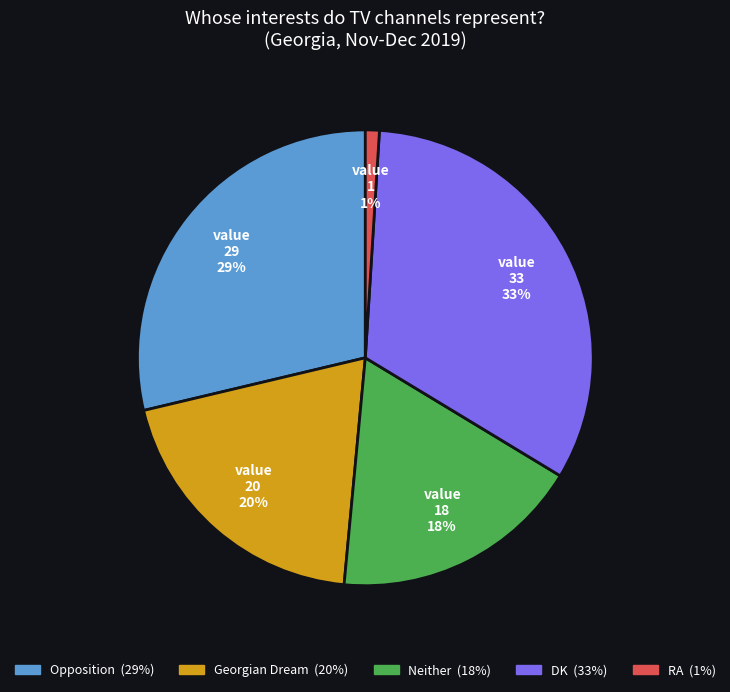

Does Neither represent more than half of the total?

No